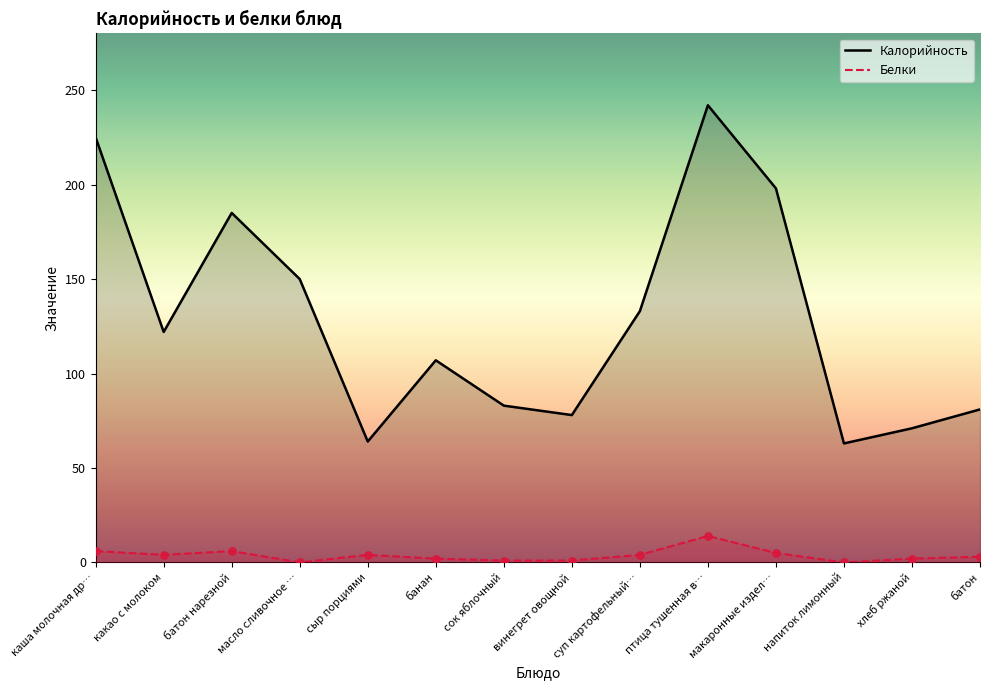

Which series has the largest total across all categories?

Калорийность